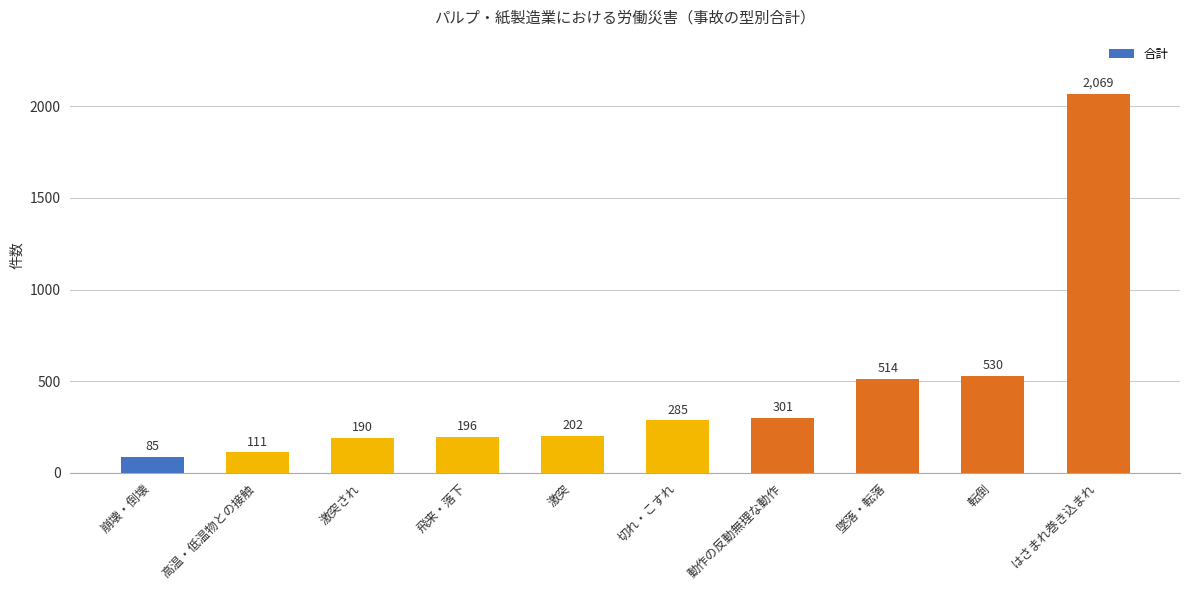

Which category has the highest value across all series?

はさまれ巻き込まれ